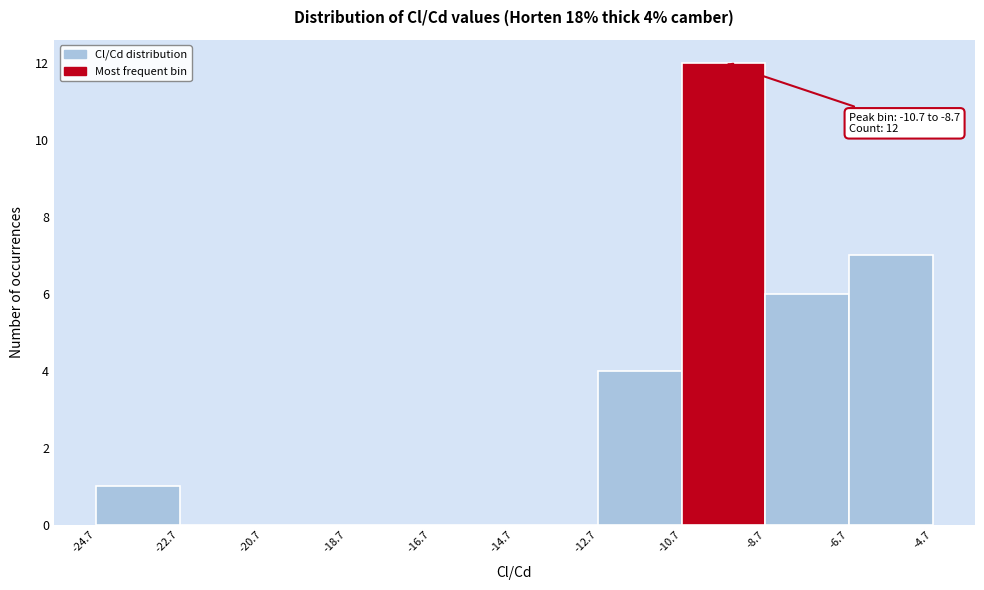

Which range on the x-axis has the tallest bar?

-10.7 to -8.7